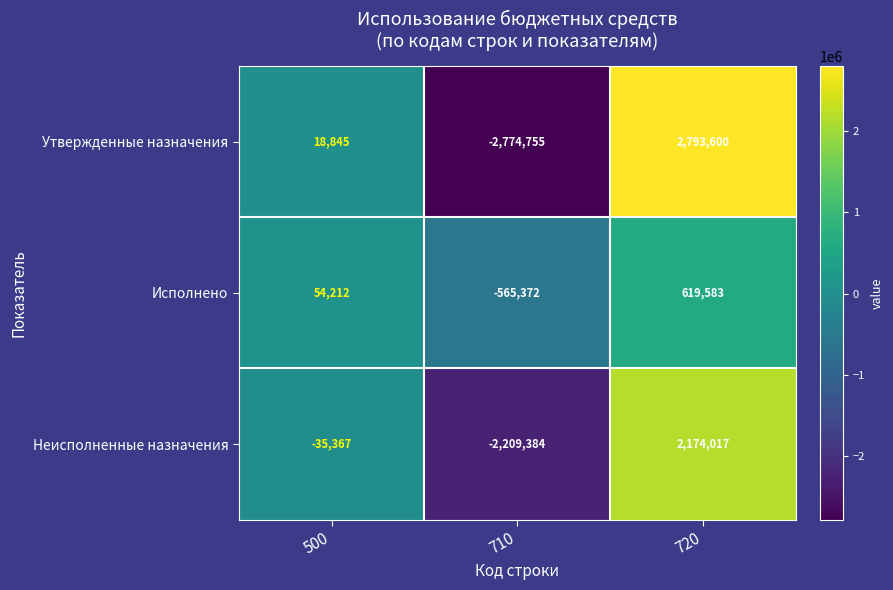

At 720, list the series in order from largest to smallest.

Утвержденные назначения, Неисполненные назначения, Исполнено